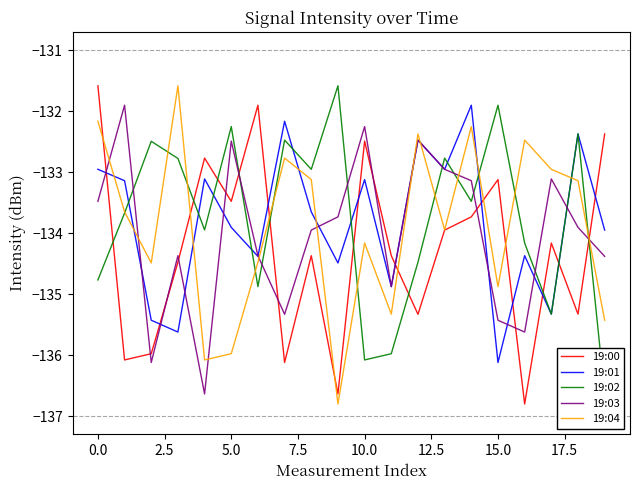

What is the difference between the maximum and minimum values in the 19:02 series?

5.1